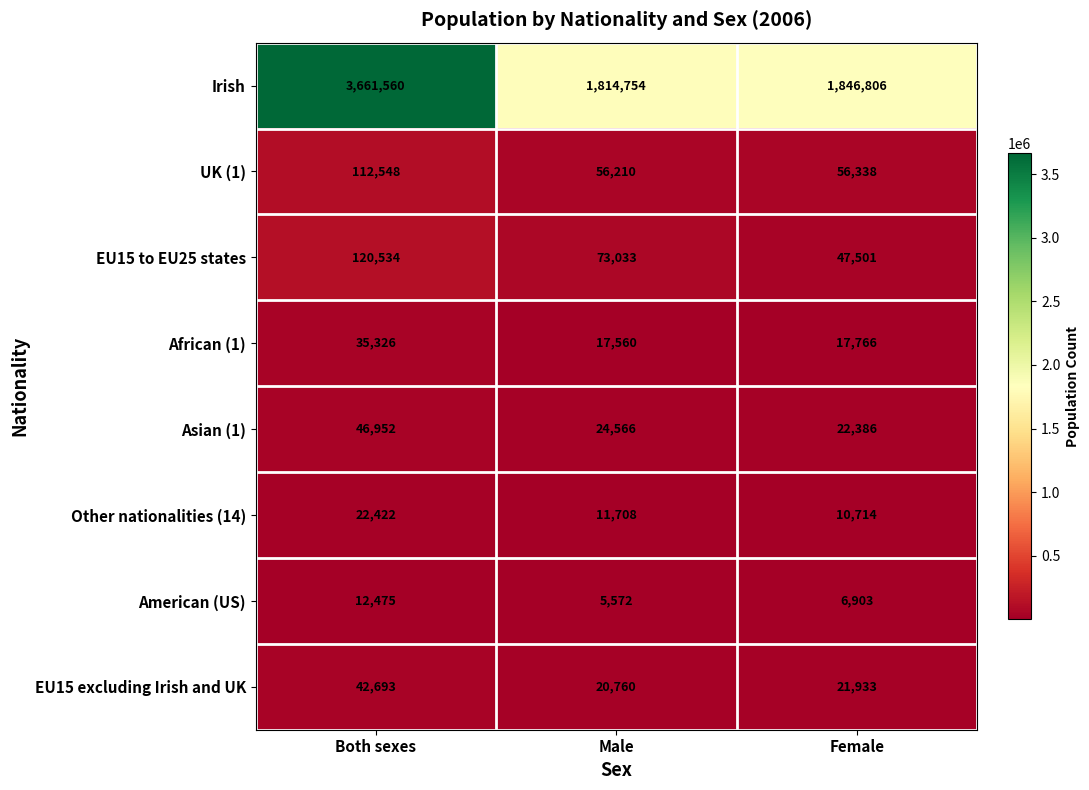

Rank the series by their maximum value, from lowest to highest.

American (US), Other nationalities (14), African (1), EU15 excluding Irish and UK, Asian (1), UK (1), EU15 to EU25 states, Irish